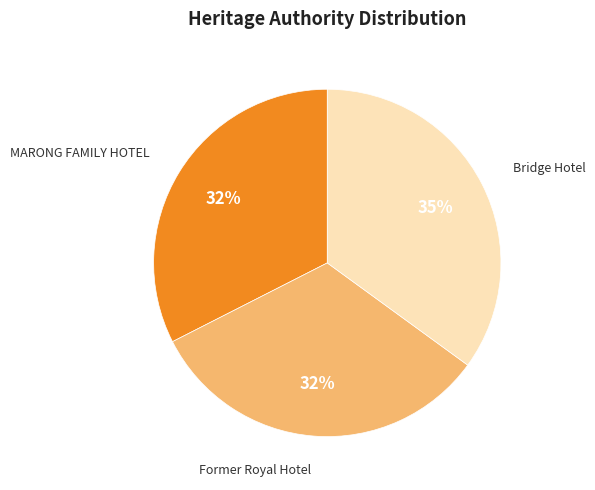

Count the number of slices in the pie.

3